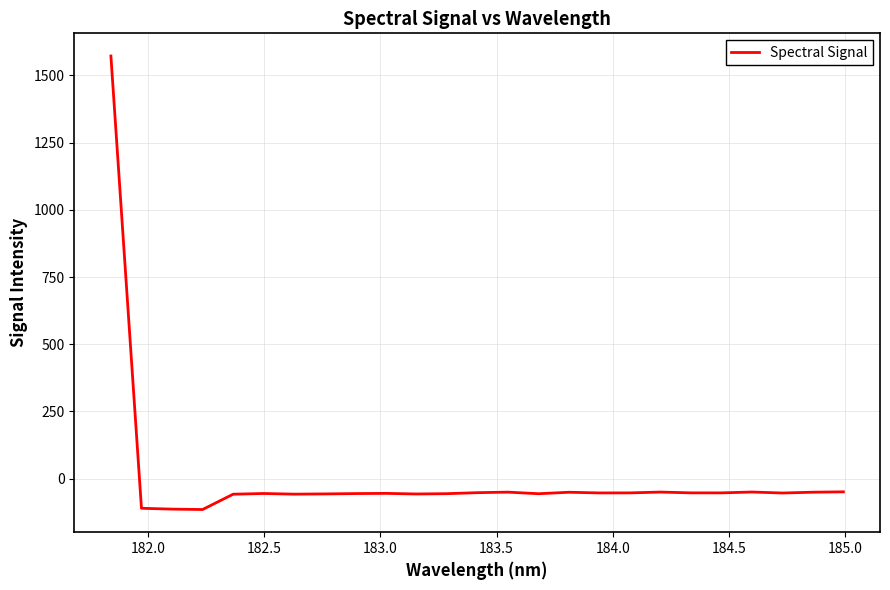

How many distinct data groups are displayed?

1